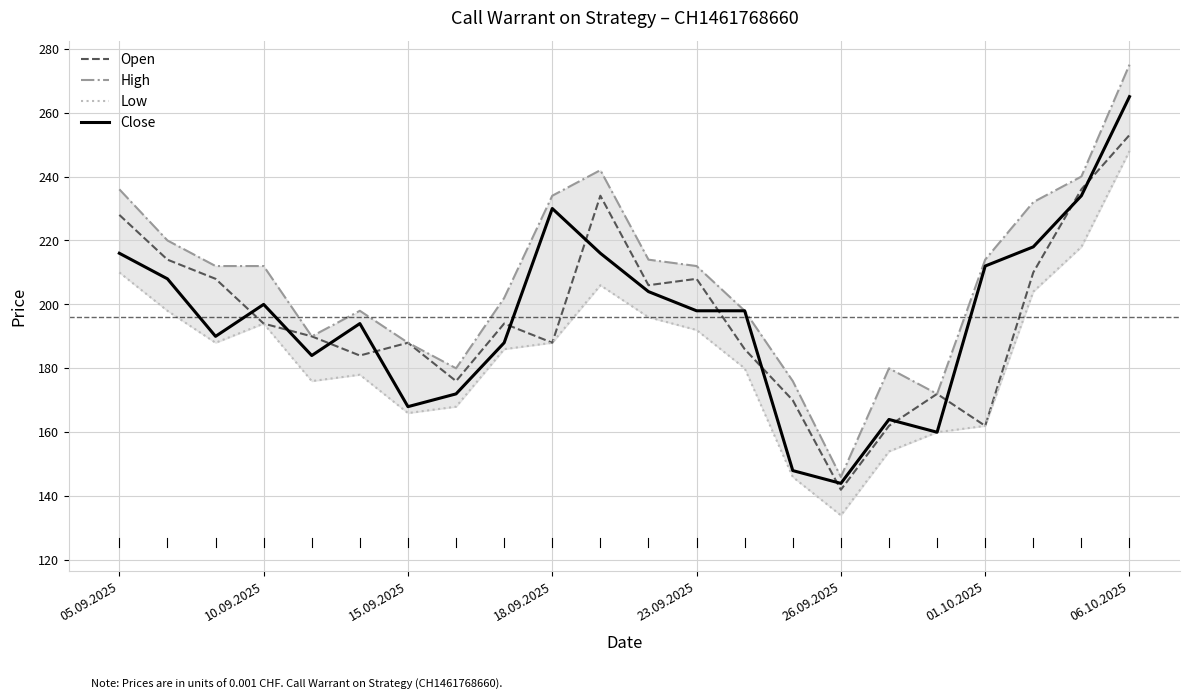

Count the number of categories in the chart.

22